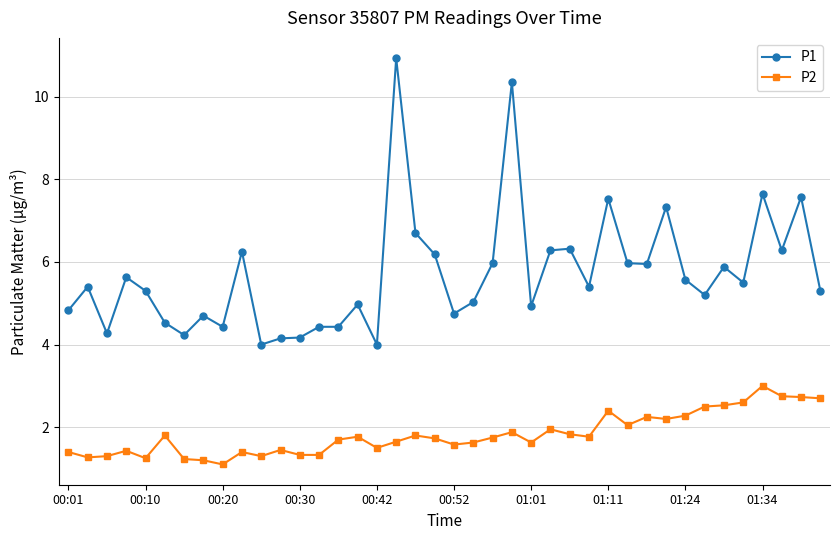

What is the maximum value shown in the chart?

10.9